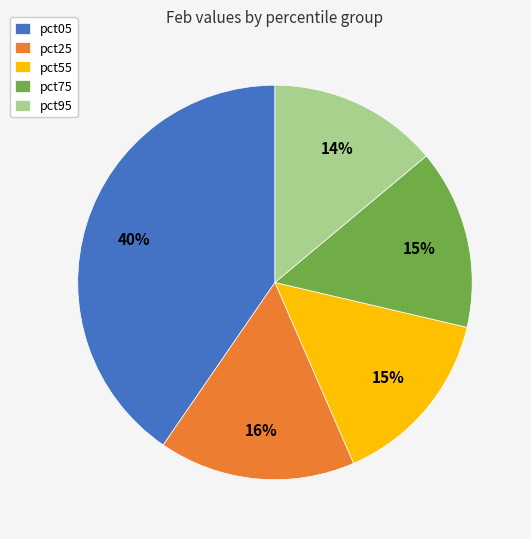

True or false: pct95 accounts for 1% of the total.

False